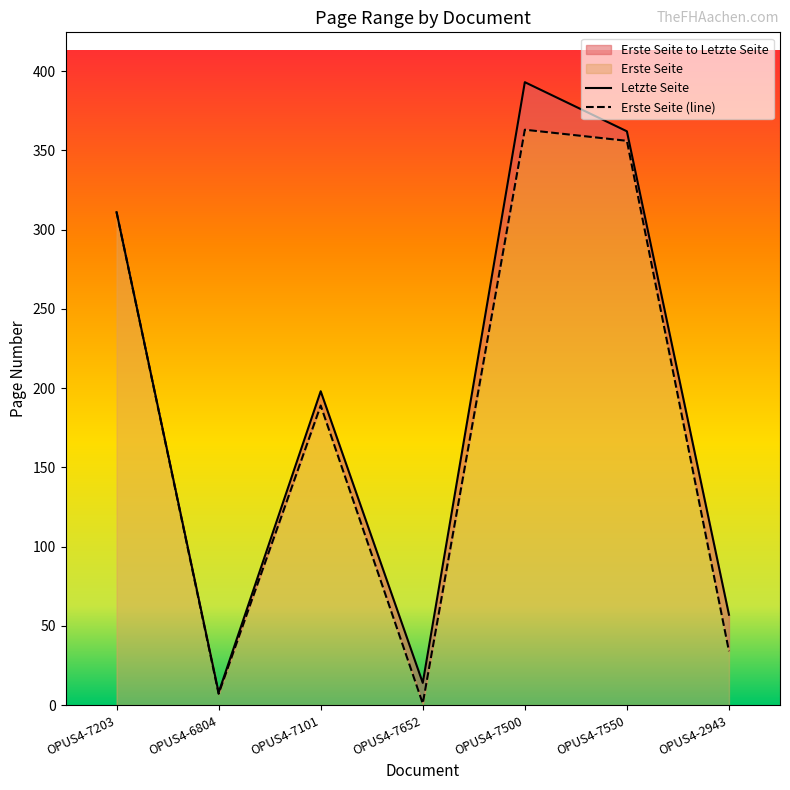

What is the total value across all series at OPUS4-7550?

718.0